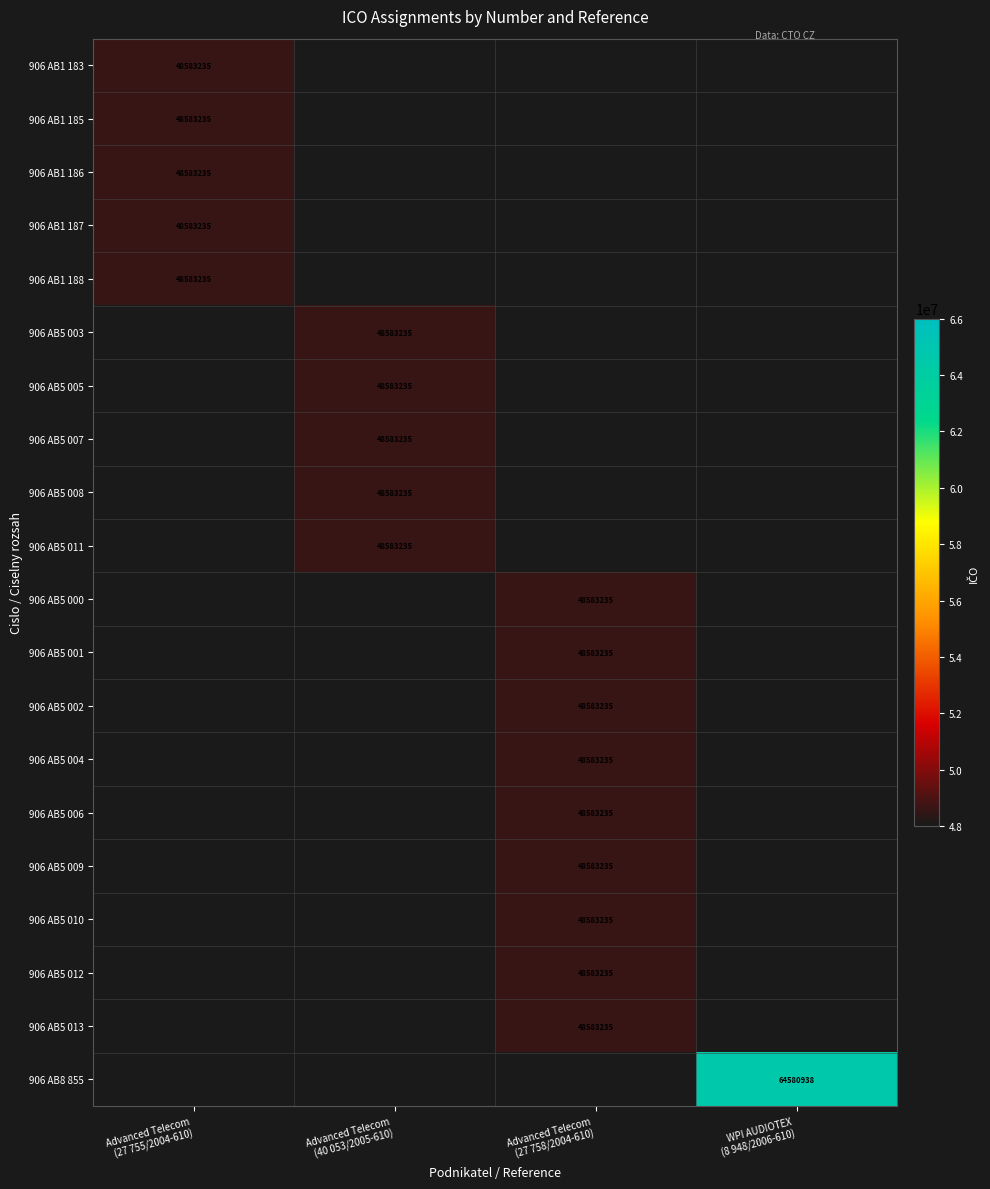

The 906 AB8 855 series shows -27199711 at Advanced Telecom (27 755/2004-610). True or false?

False